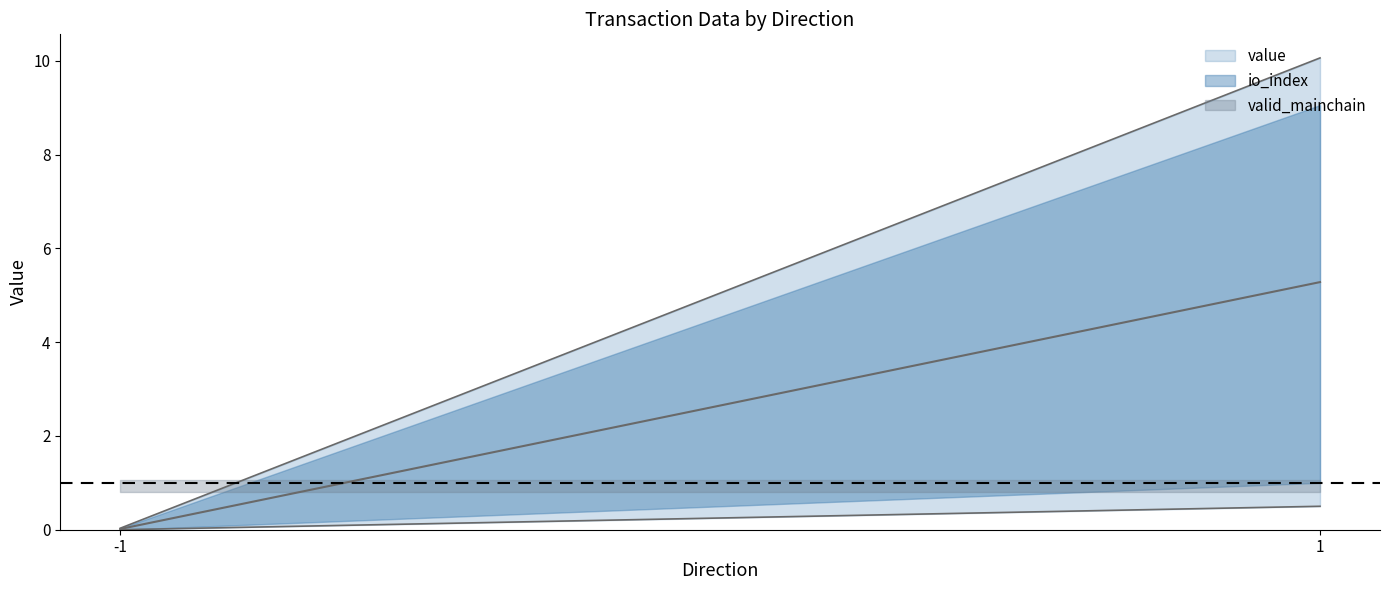

At which label does value first exceed 10?

1